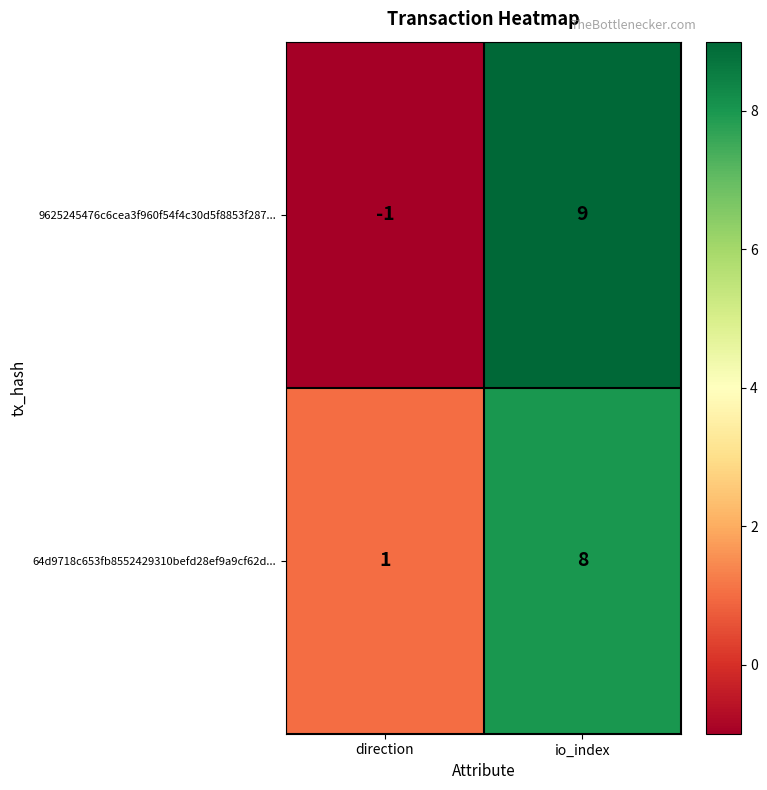

At direction, list the series in order from smallest to largest.

9625245476c6cea3f960f54f4c30d5f8853f287..., 64d9718c653fb8552429310befd28ef9a9cf62d...